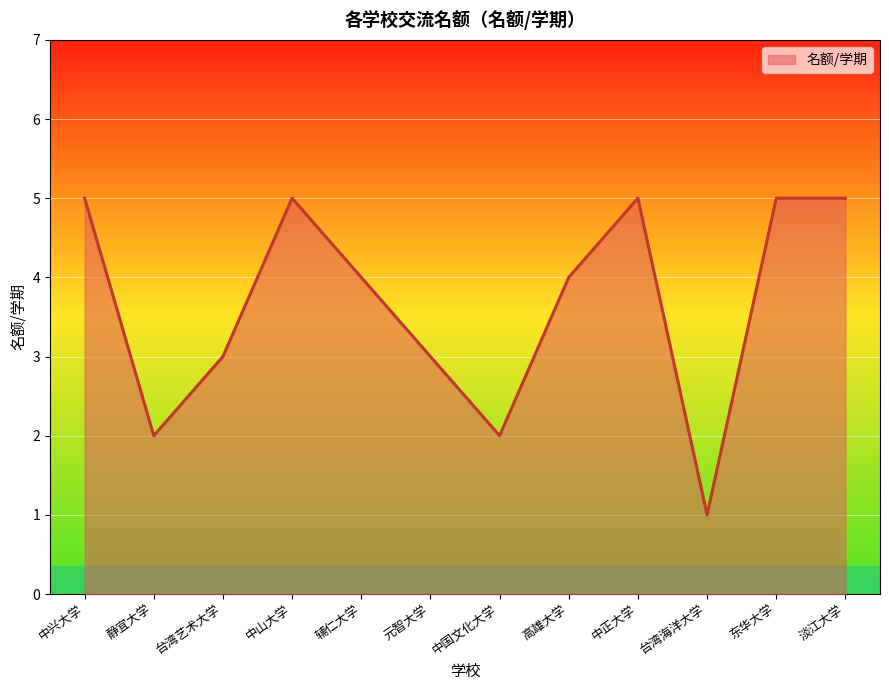

Where is the first local maximum?

中山大学